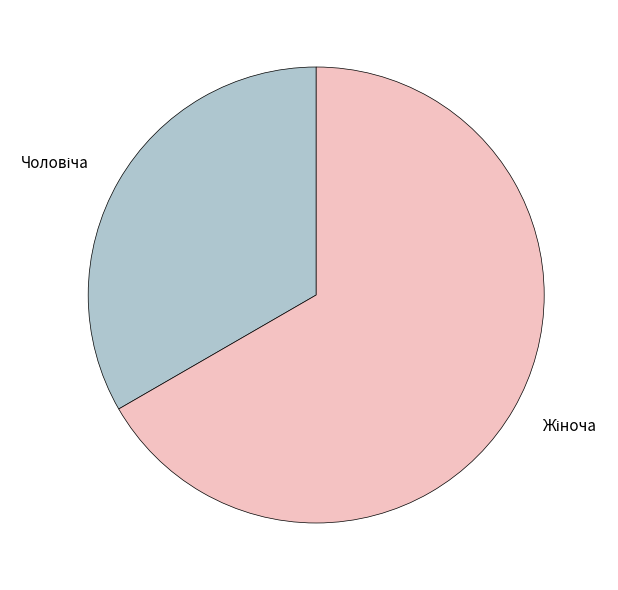

Is there any slice that represents more than half of the pie?

Yes